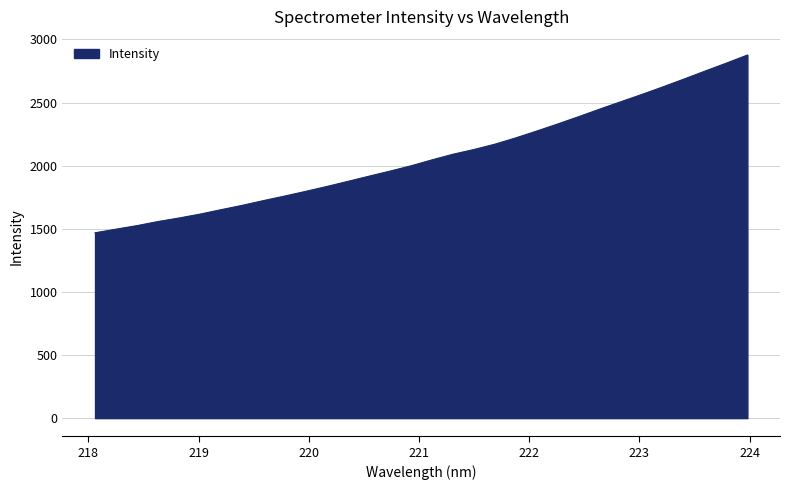

Does the chart have visible grid lines?

Yes